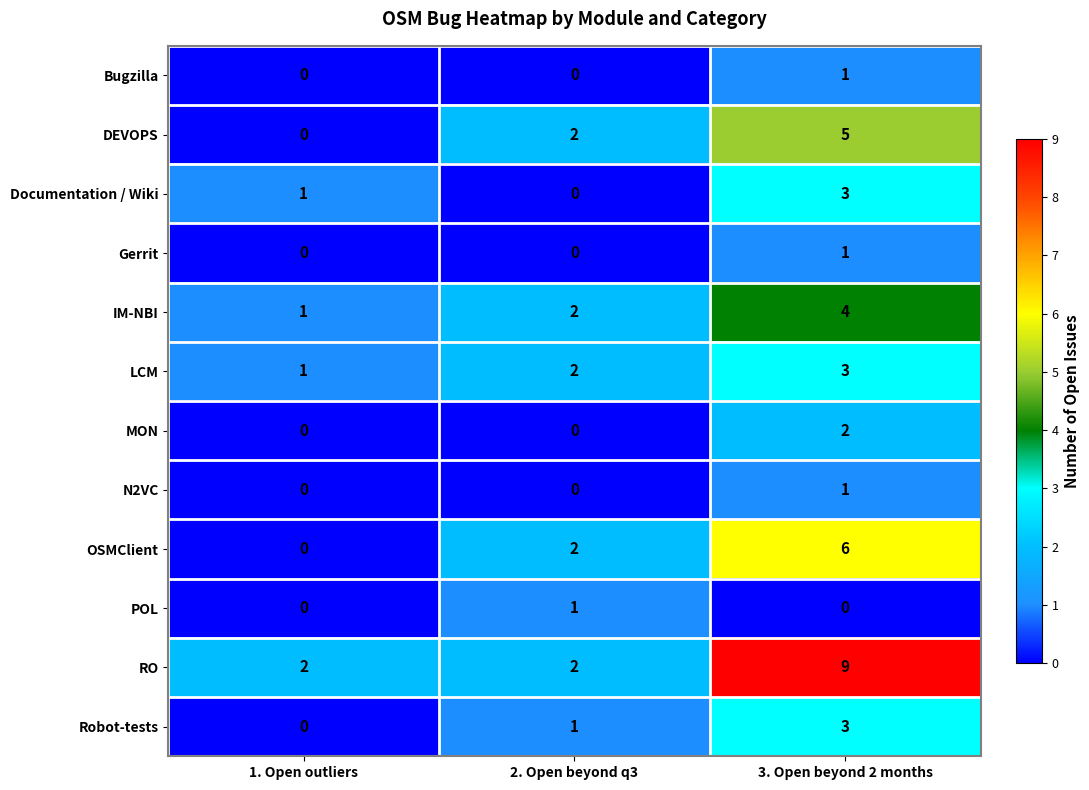

What is the sum of the IM-NBI values at 1. Open outliers and 3. Open beyond 2 months?

5